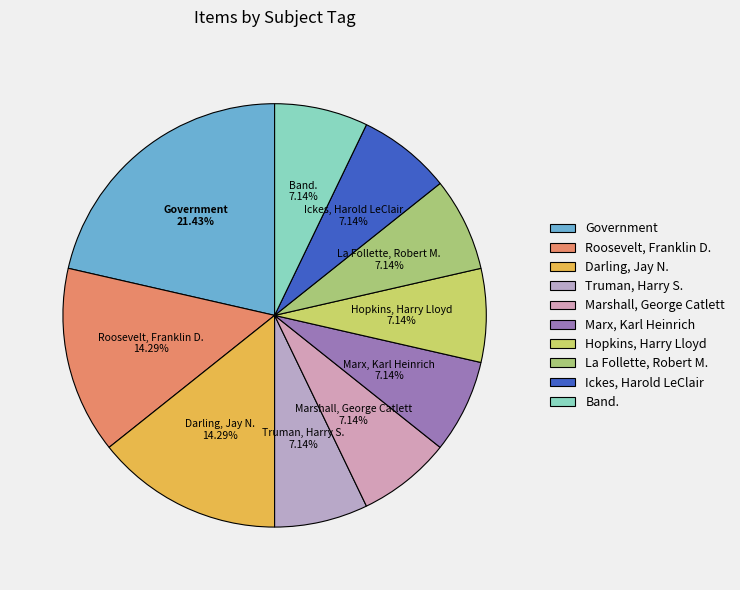

True or false: Darling, Jay N. accounts for 14% of the total.

True